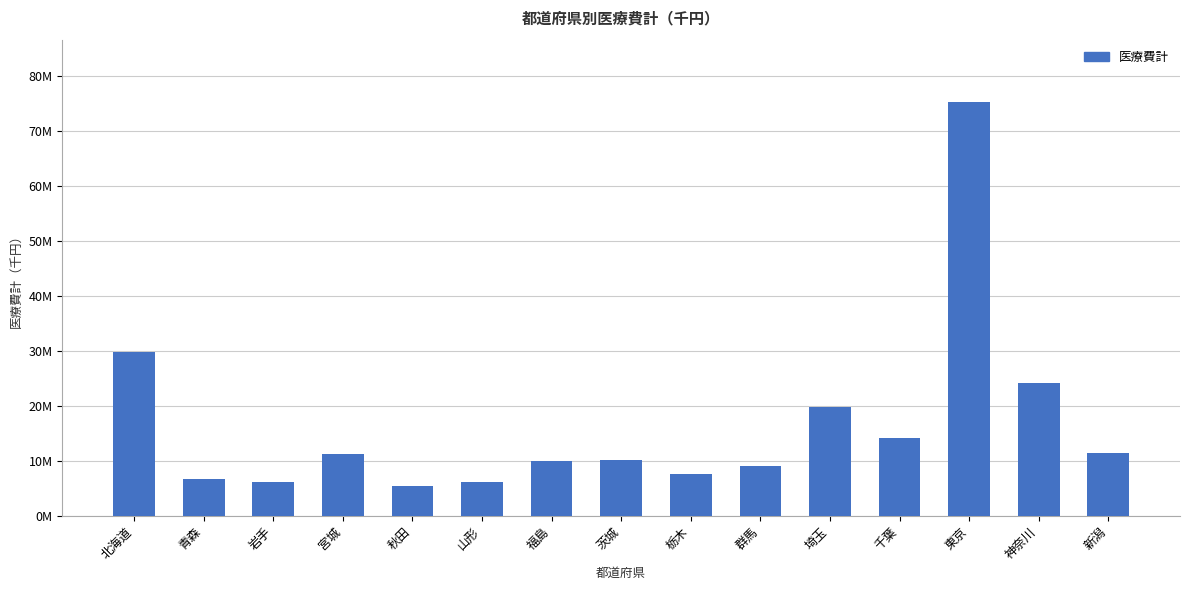

Where does the data first go above 10120438?

北海道